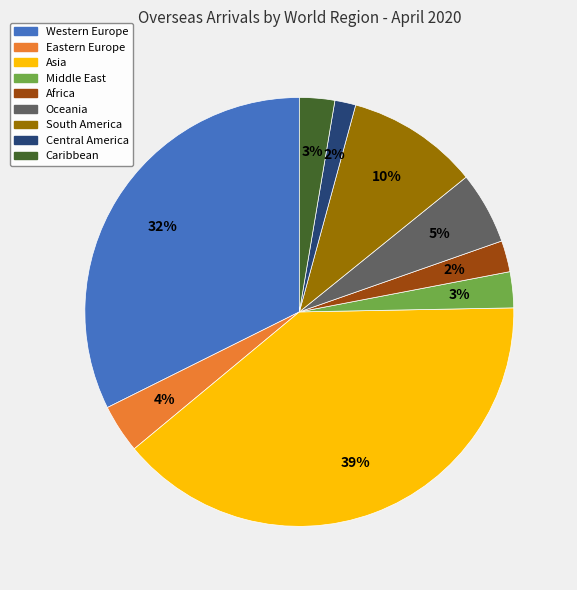

True or false: South America accounts for 10% of the total.

True